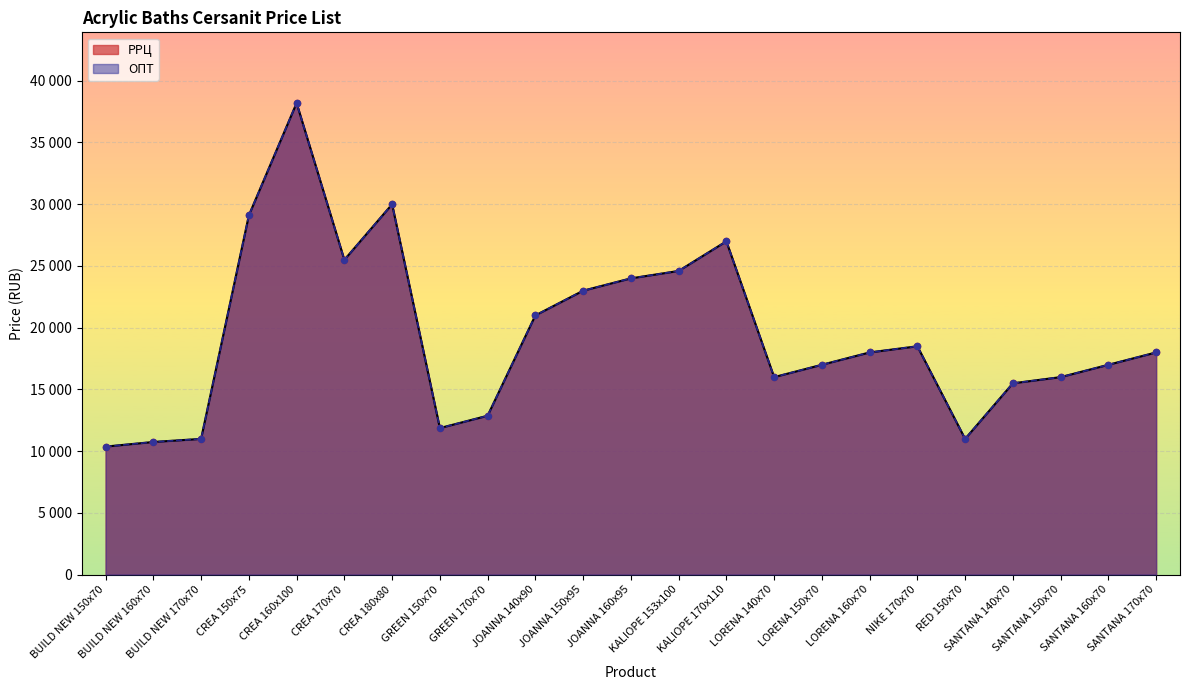

Which series has the largest Y range (max minus min)?

РРЦ